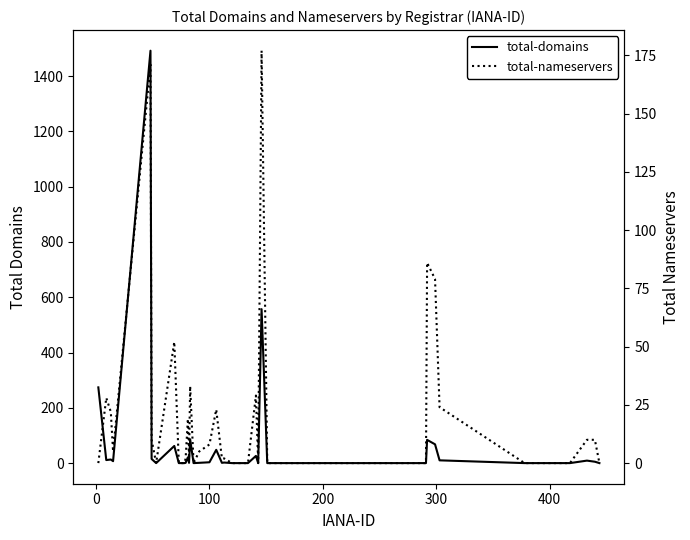

How many lines are shown in the chart?

2